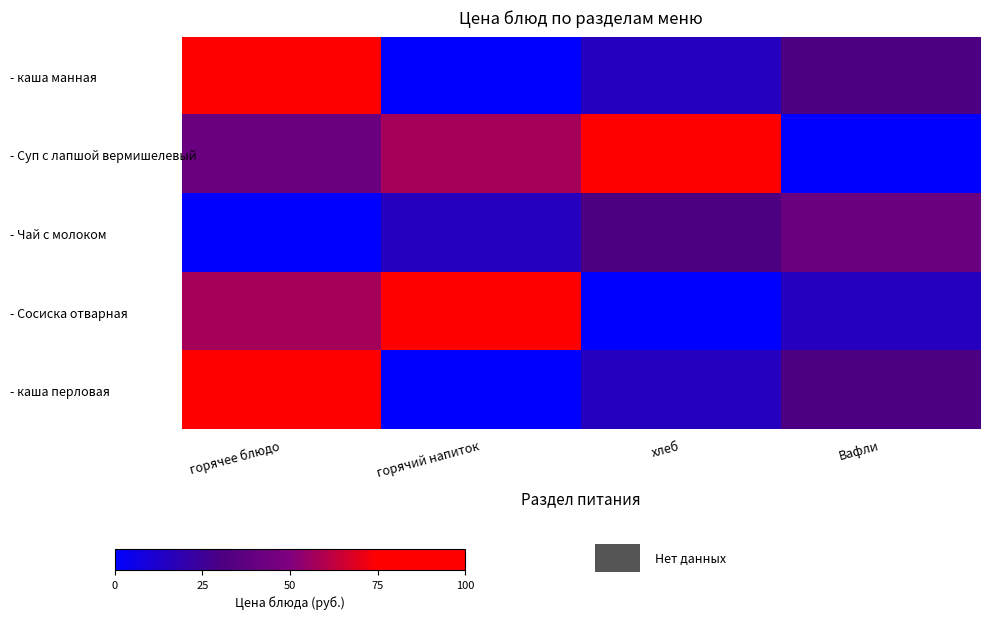

Which series has the largest range (max minus min)?

- Суп с лапшой вермишелевый